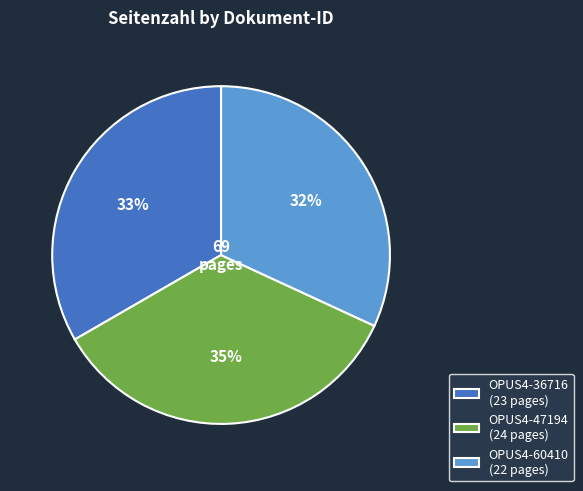

How many segments does this pie chart have?

3